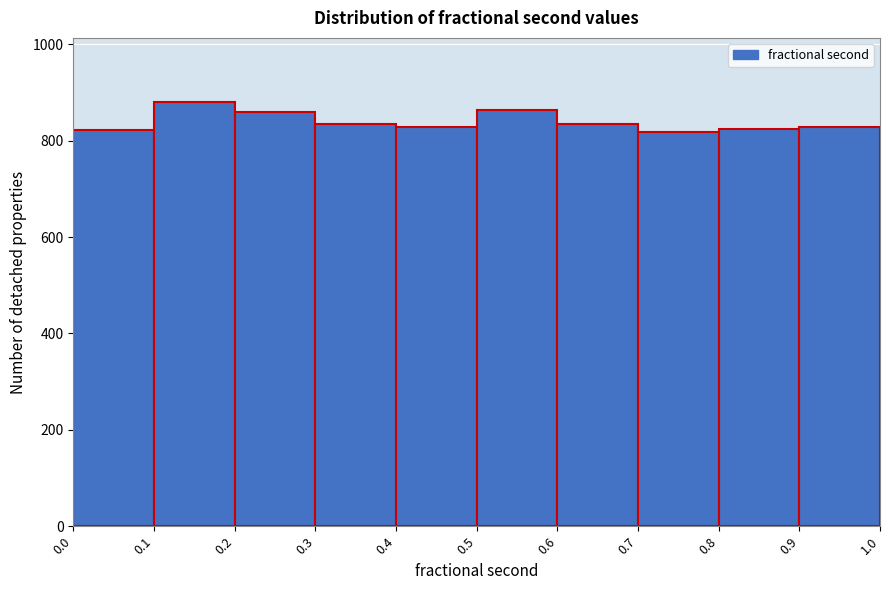

How tall is the bar that spans 0.8 to 0.9 on the x-axis? The values are not printed on the chart, so give them approximately, as read against the axis.

820